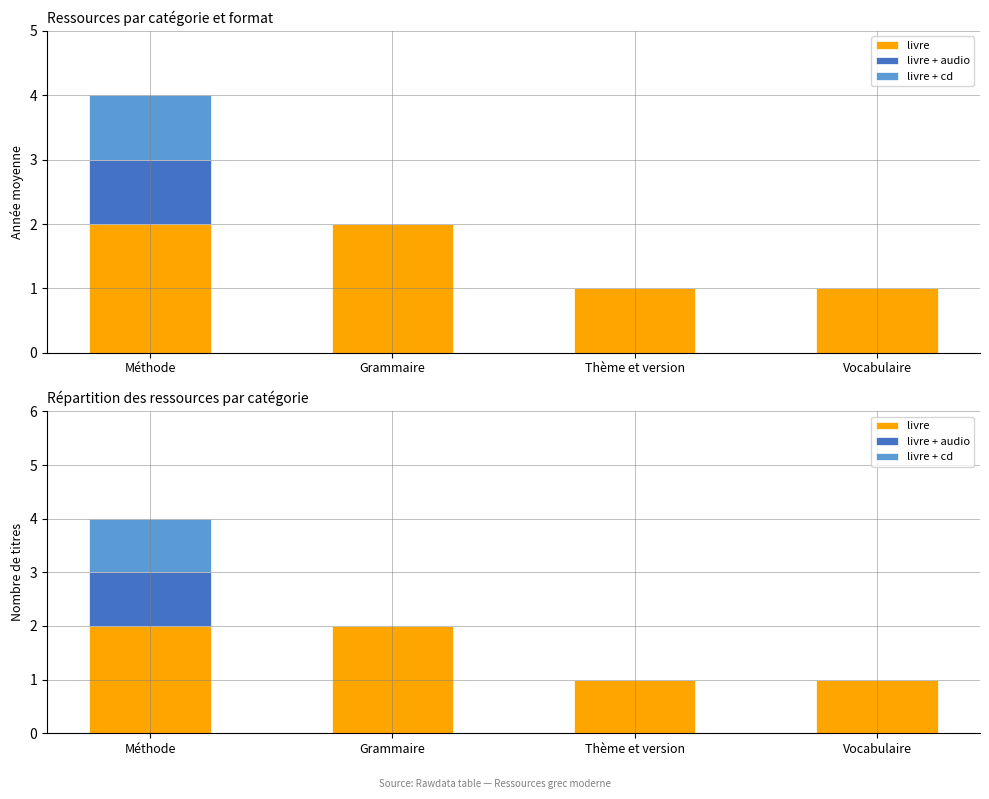

Where is livre + audio nearest to the value 0?

Grammaire